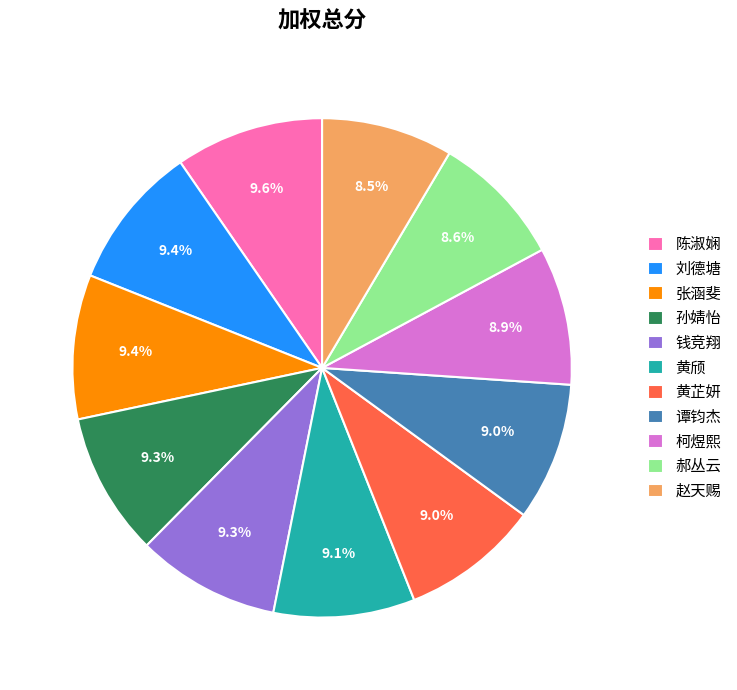

Count the number of slices in the pie.

11